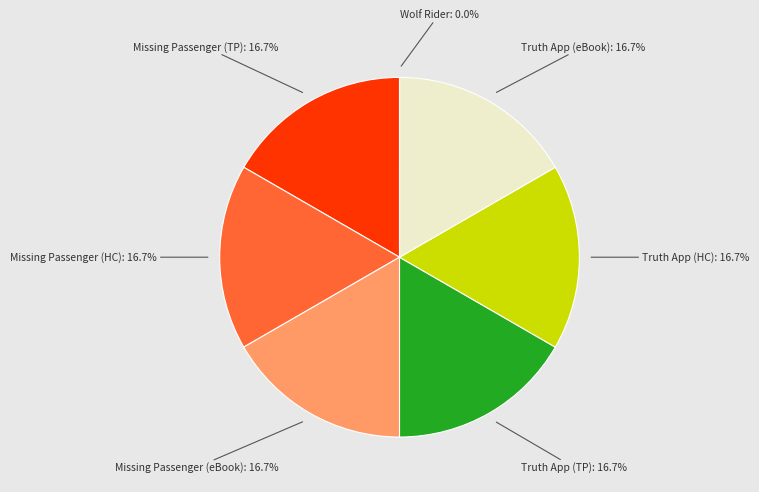

Does any single category account for the majority?

No